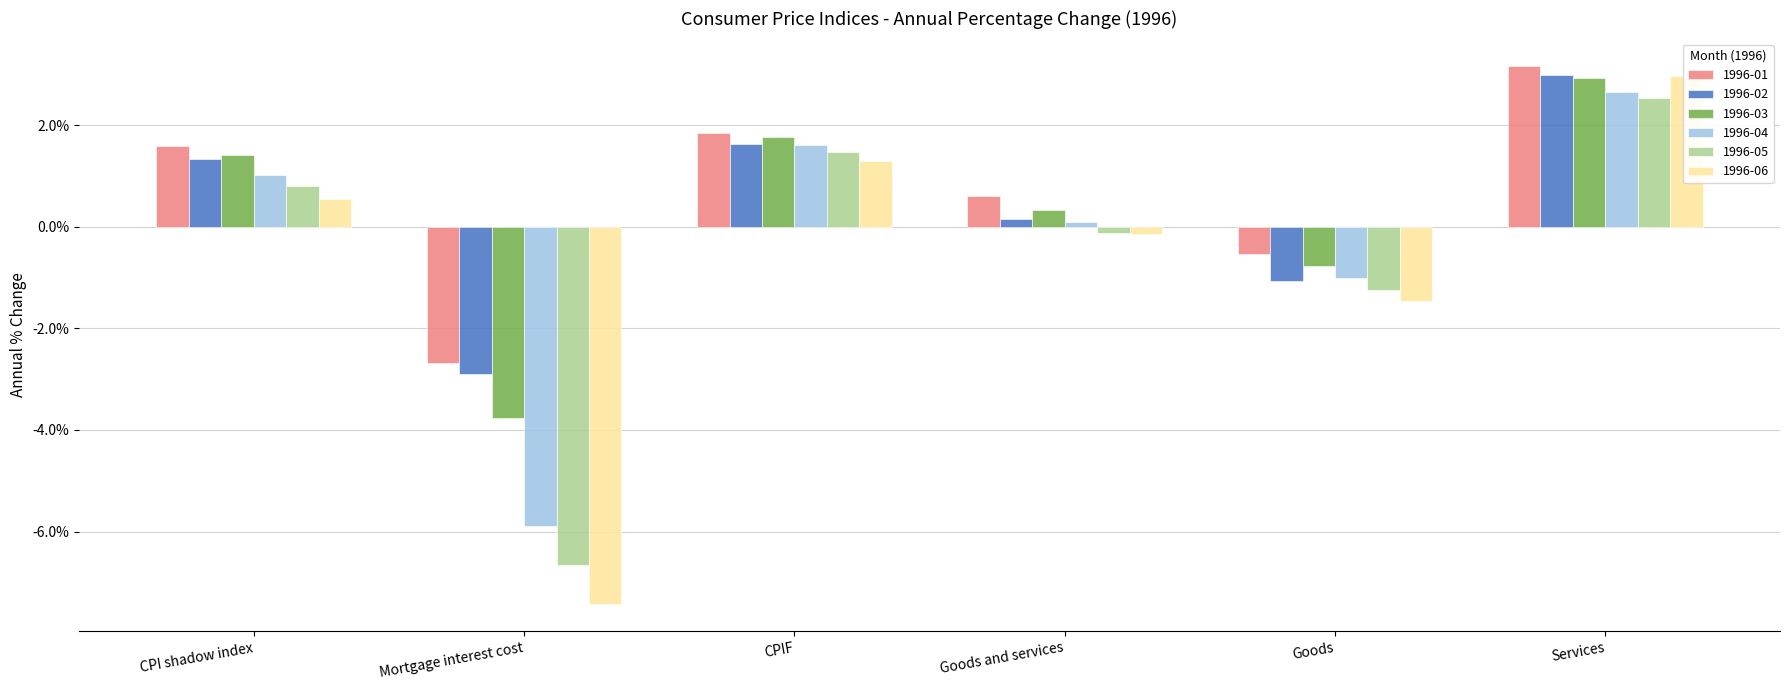

List the labels in order of 1996-01 value, smallest first.

Mortgage interest cost, Goods, Goods and services, CPI shadow index, CPIF, Services